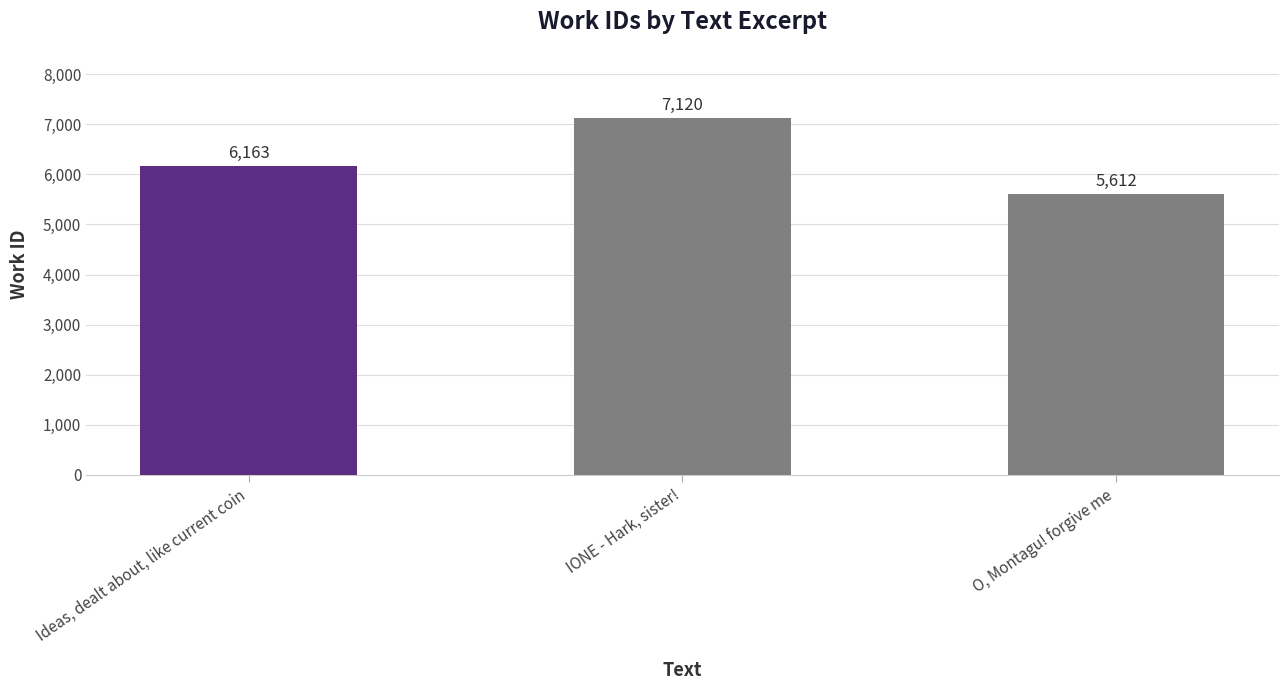

Does the chart contain stacked bars?

No